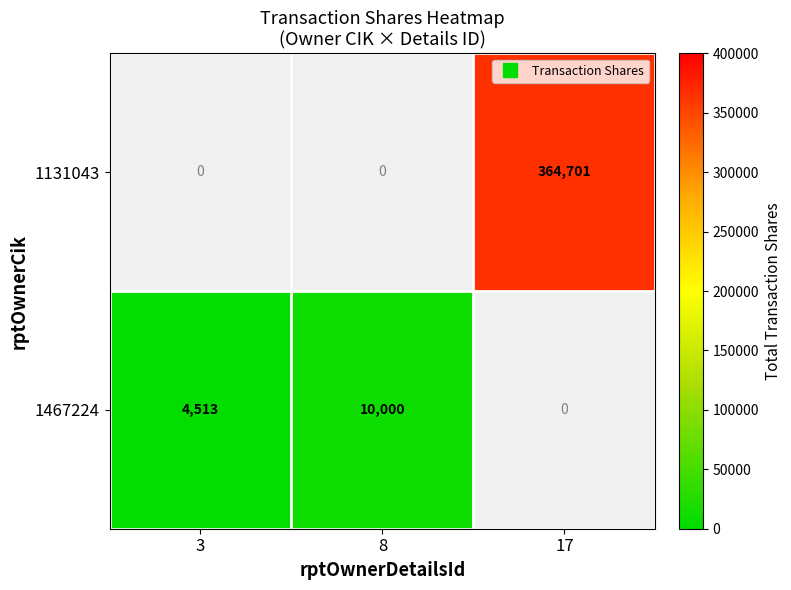

List the labels in order of 1131043 value, smallest first.

3, 8, 17